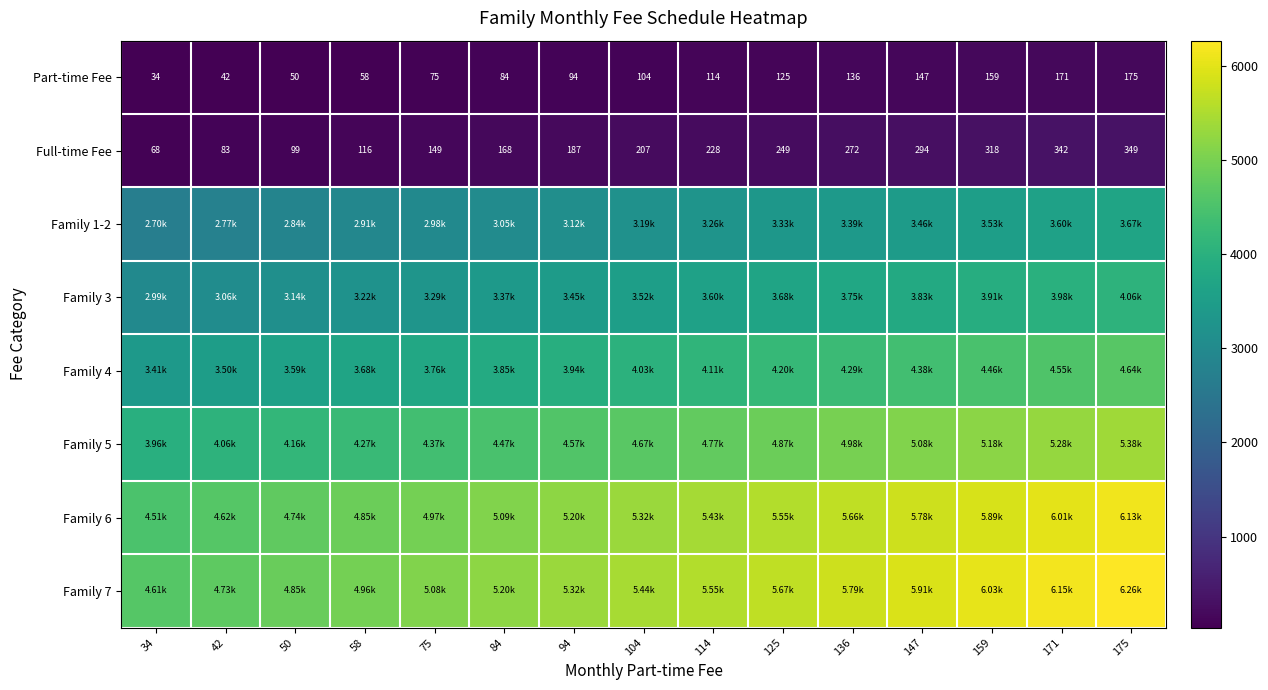

Is it true that Family 3 equals 3293.9 at 75?

True